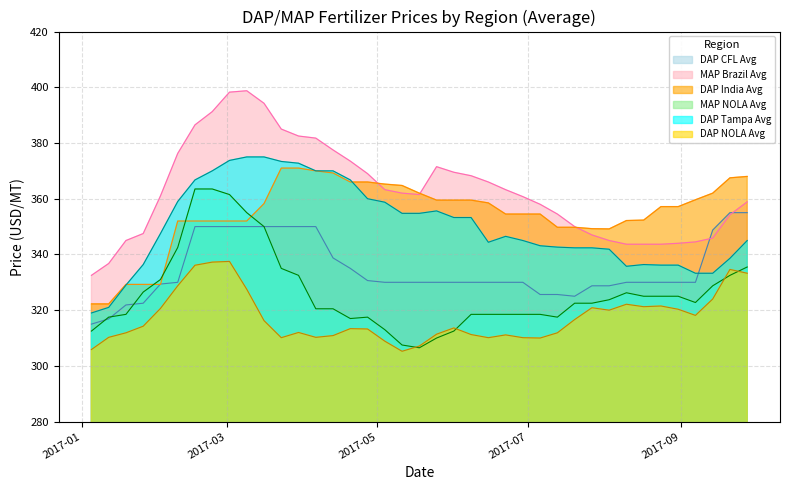

After their last crossing, which series has the higher values: DAP India Avg or DAP CFL Avg?

DAP India Avg